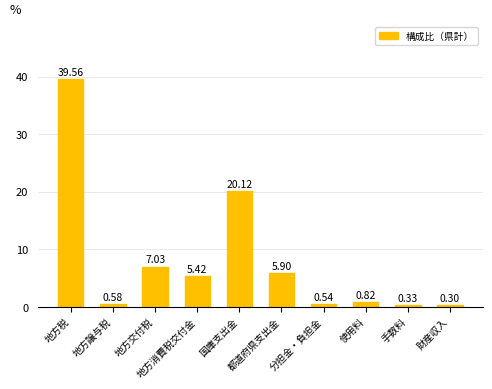

What is the minimum value shown in the chart?

0.3